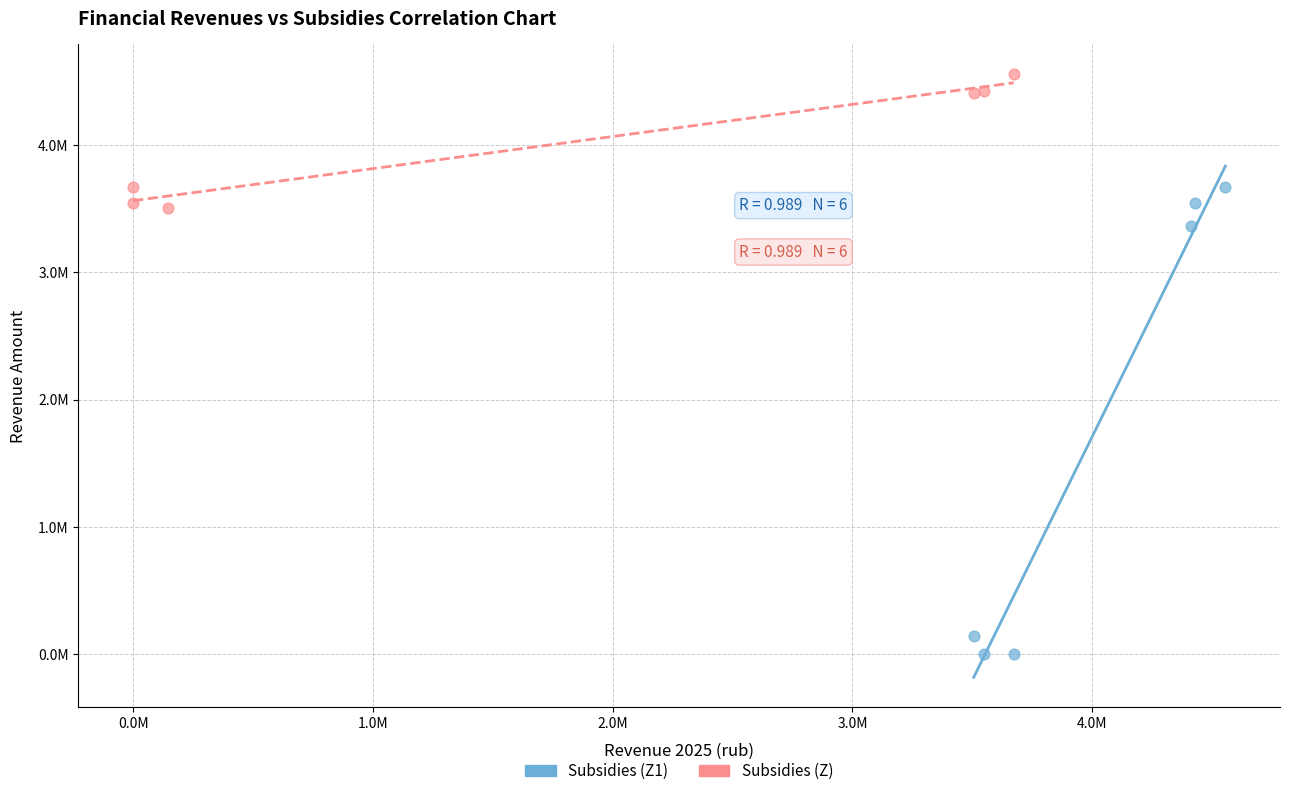

What are all the series names shown in the legend?

Subsidies (Z1), Subsidies (Z)